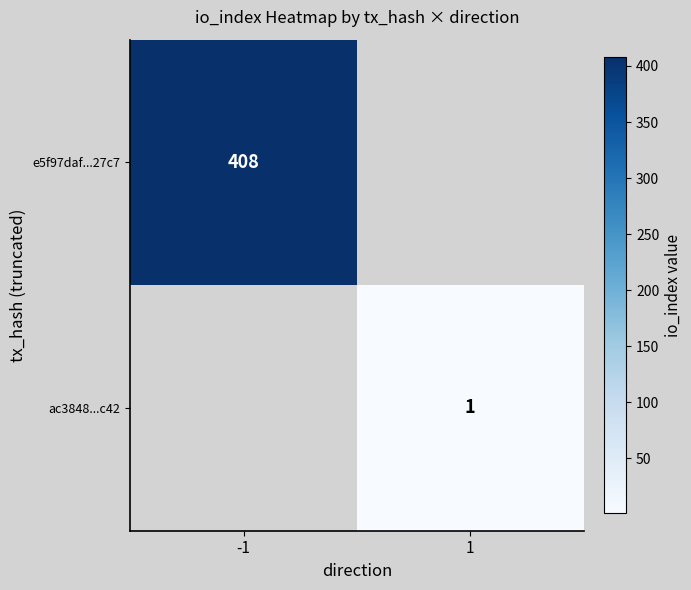

The e5f97daf...27c7 series shows 408 at -1. True or false?

True